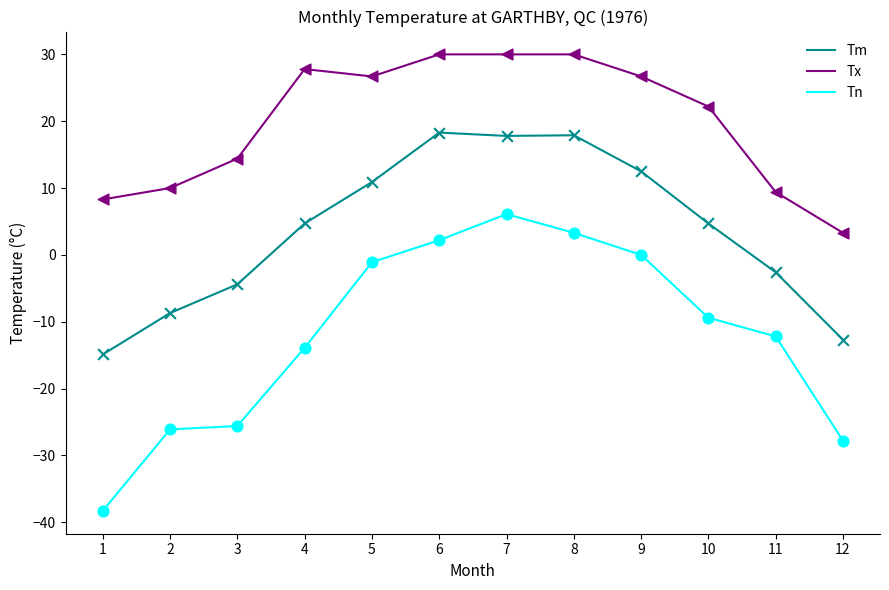

Is the value of Tx at 12 greater than the value of Tm at 1?

Yes